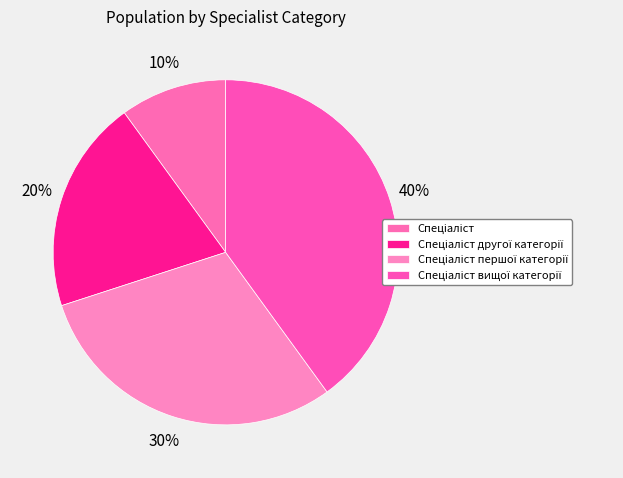

Is it true that Спеціаліст вищої категорії is 40% of the pie?

True